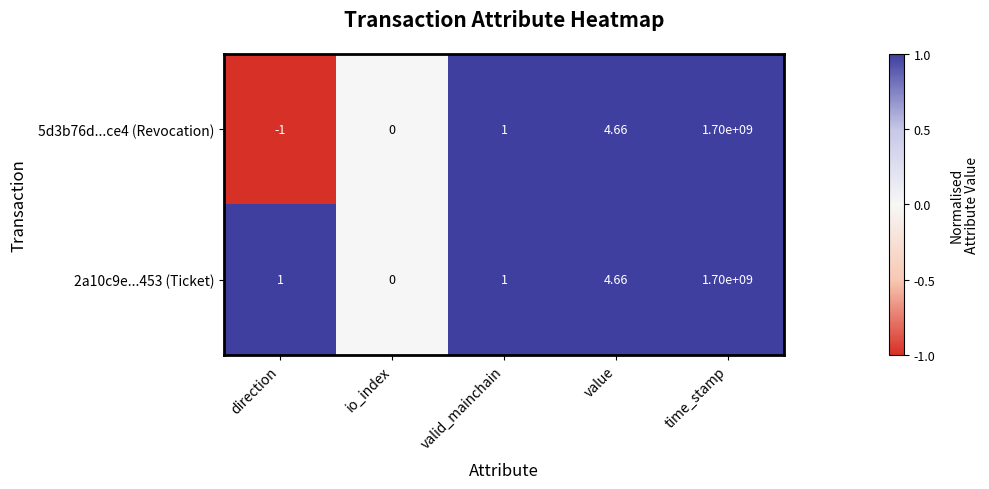

What is the minimum value shown in the chart?

-1.0